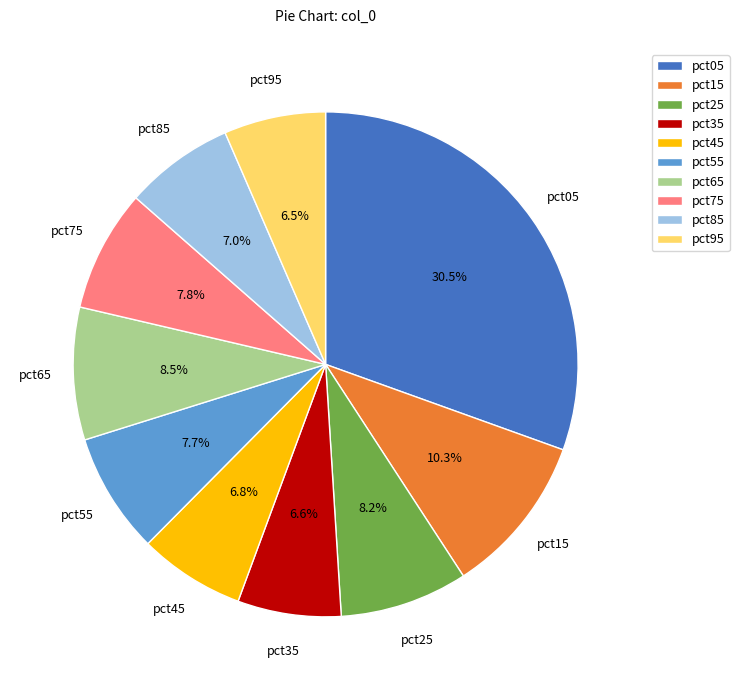

Between pct95 and pct05, which is larger?

pct05